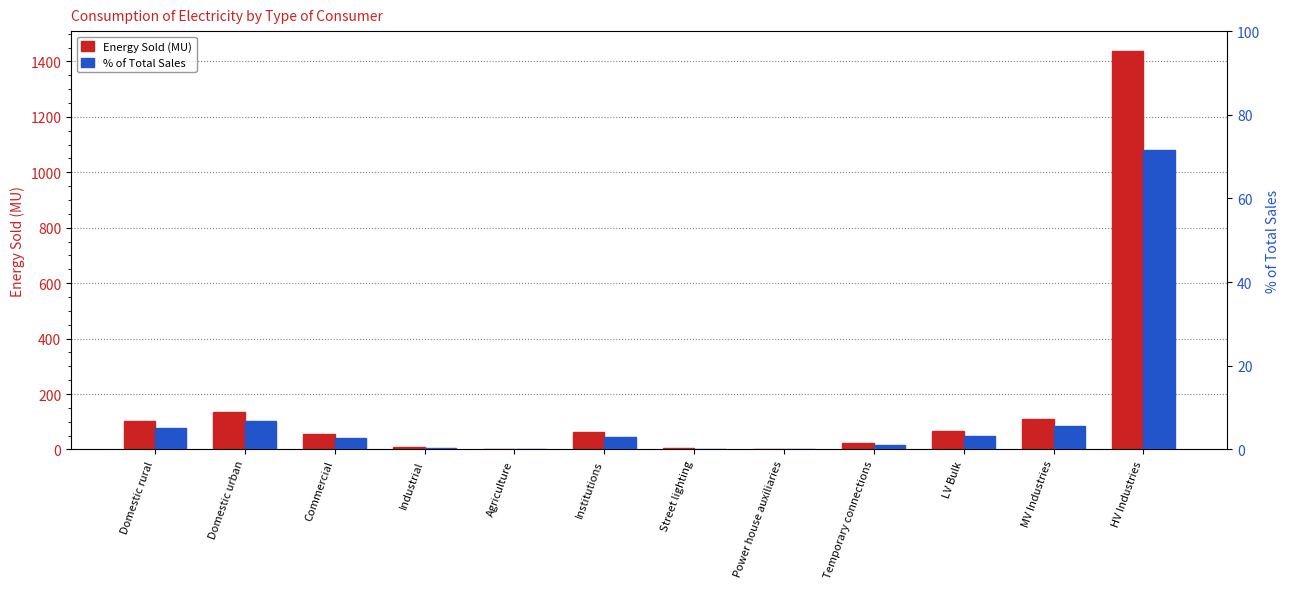

Where is Energy Sold (MU) nearest to the value 719?

Domestic urban